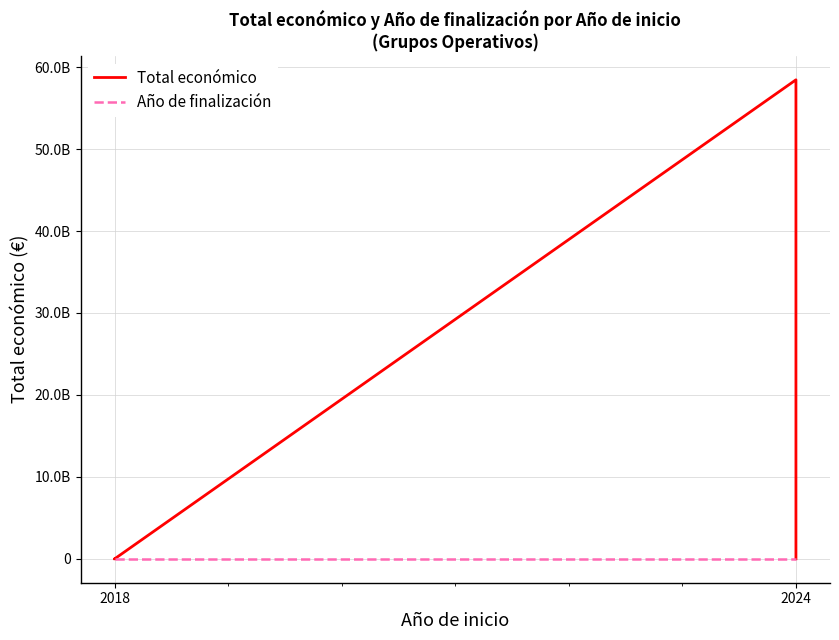

Where is Total económico nearest to the value 29231626634?

2018